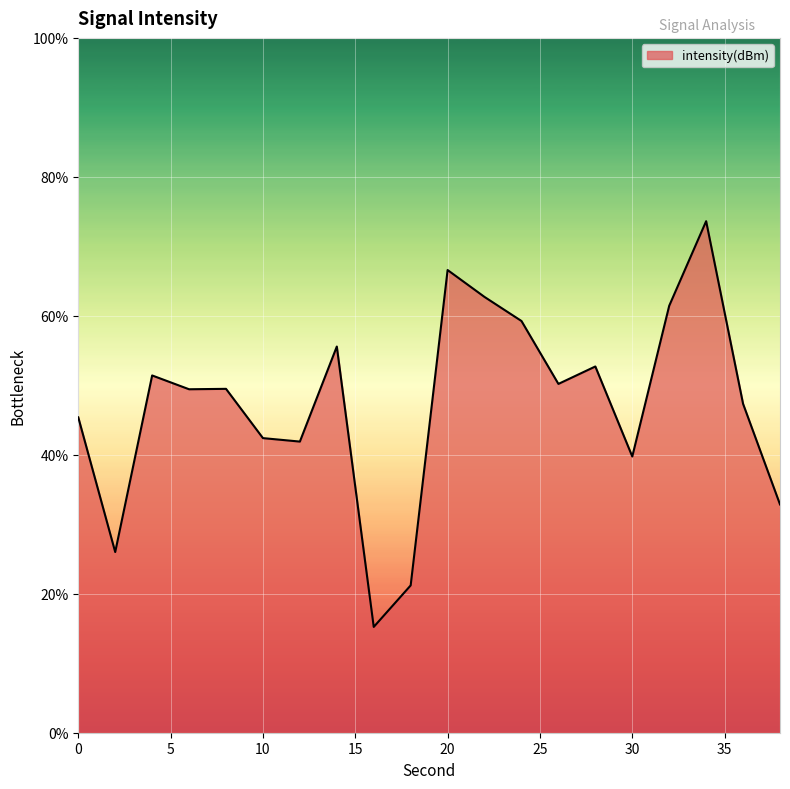

What is the difference between the second highest and minimum values?

51.4